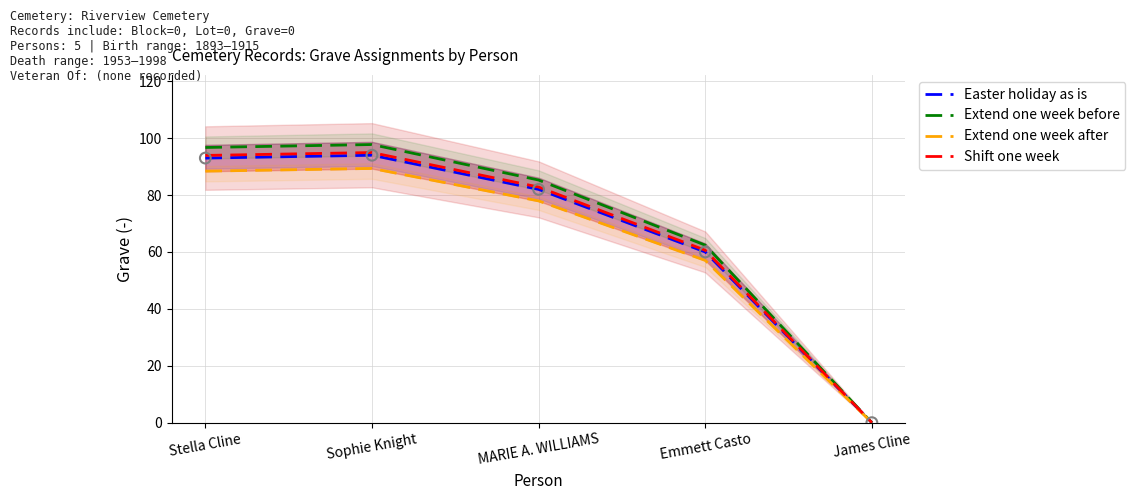

Is the value of Extend one week after at Emmett Casto greater than the value of Shift one week at Emmett Casto?

No